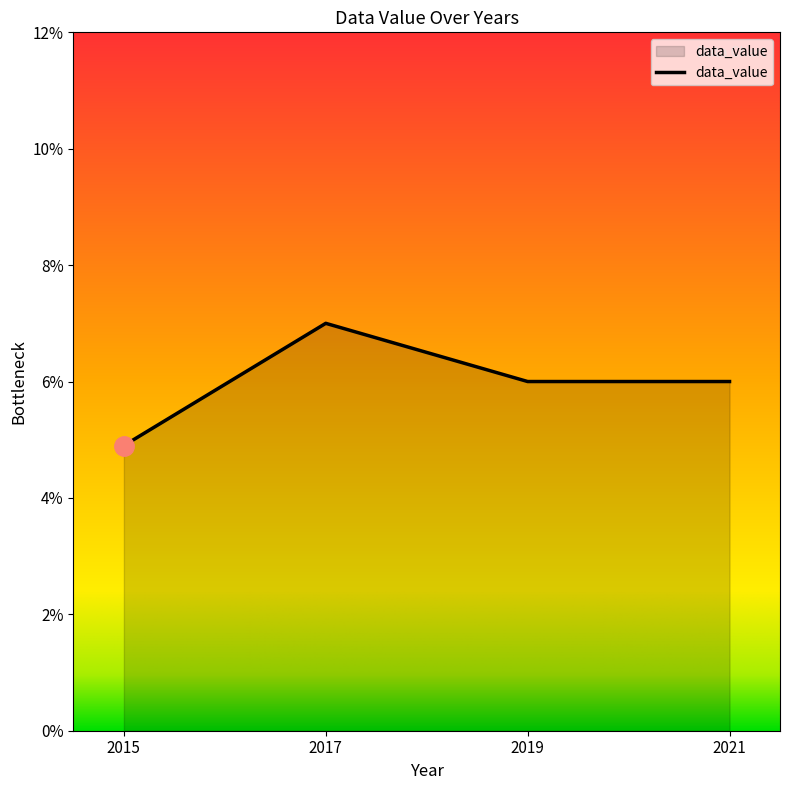

What value does the data have at 2019?

0.1